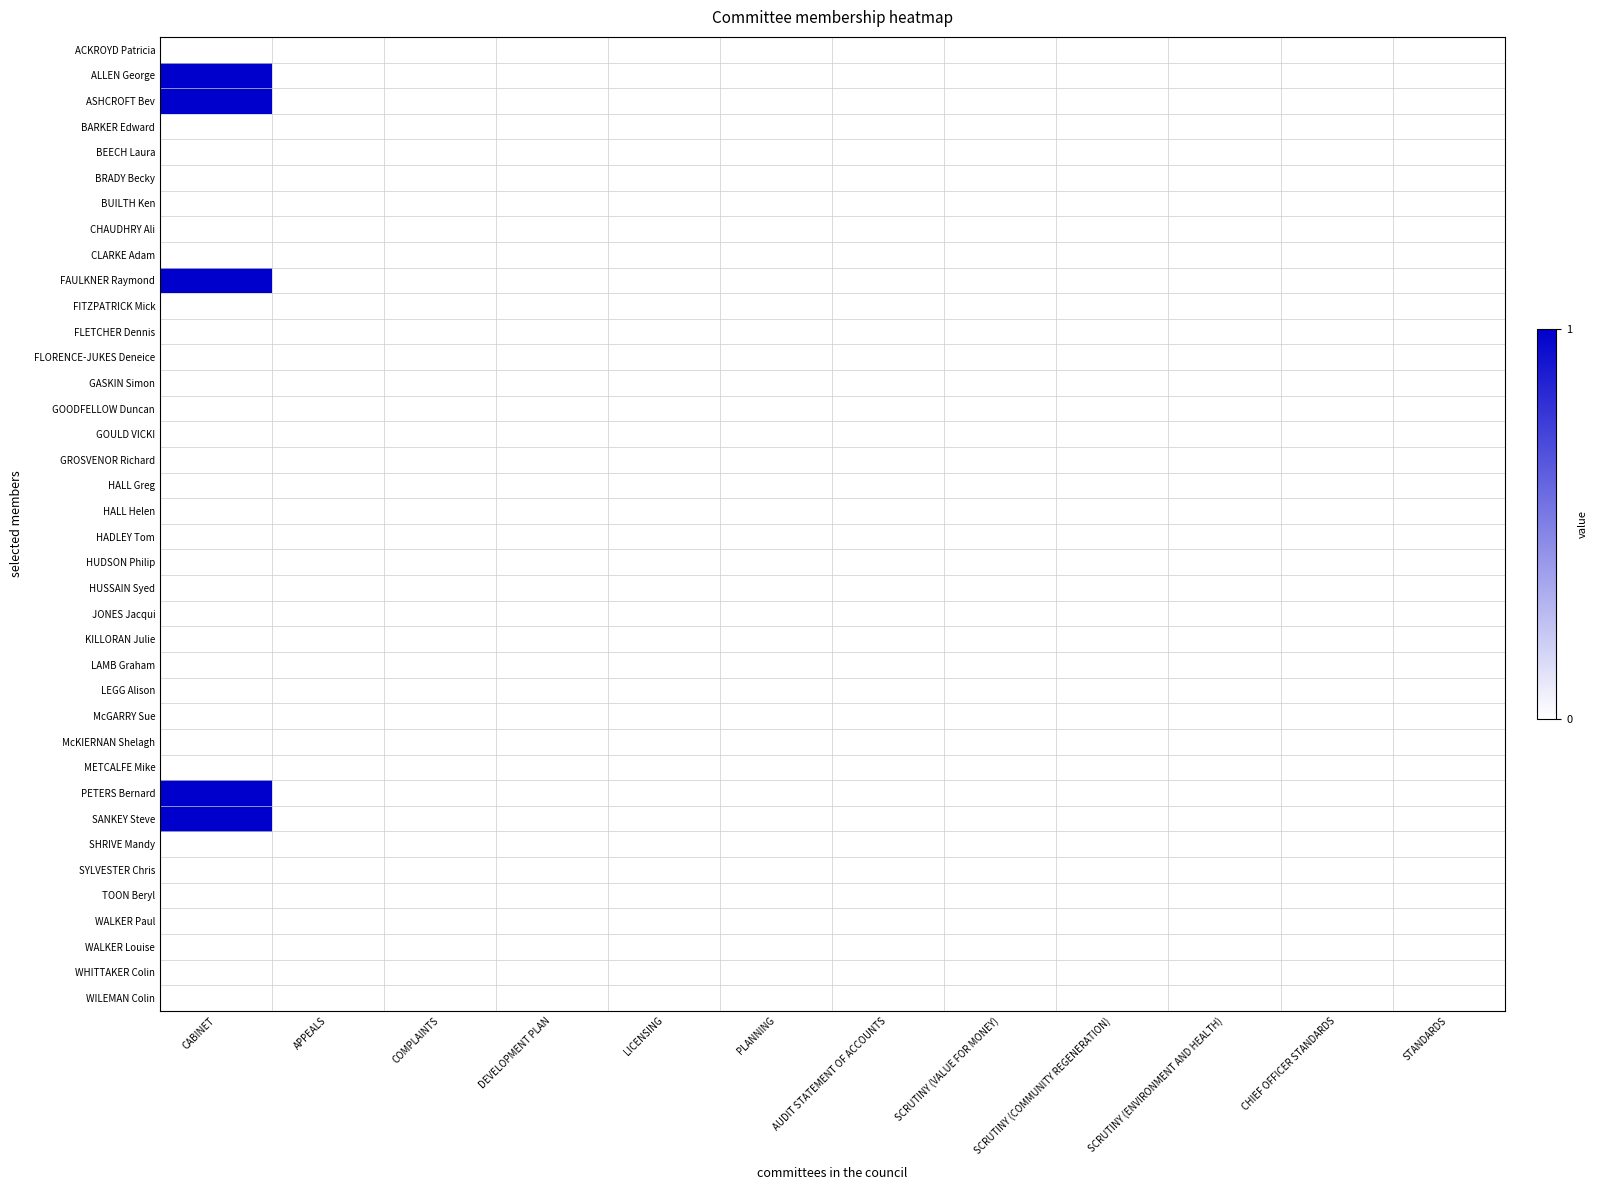

At how many categories does at least one series exceed 0?

1